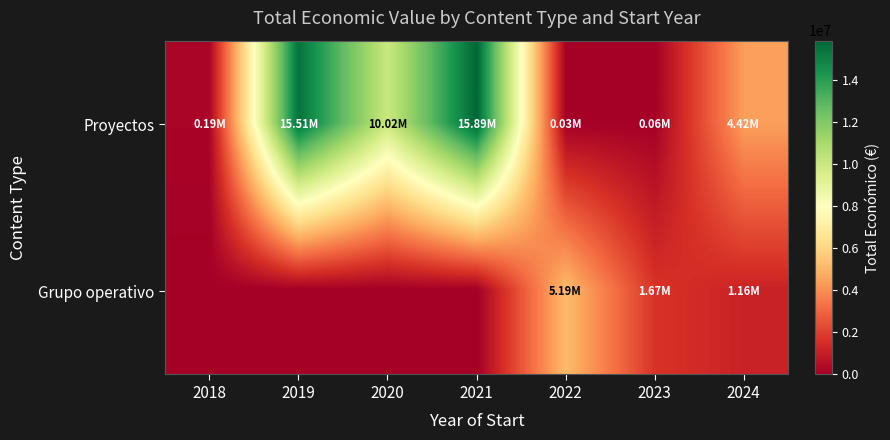

Which series has the largest total across all categories?

Proyectos